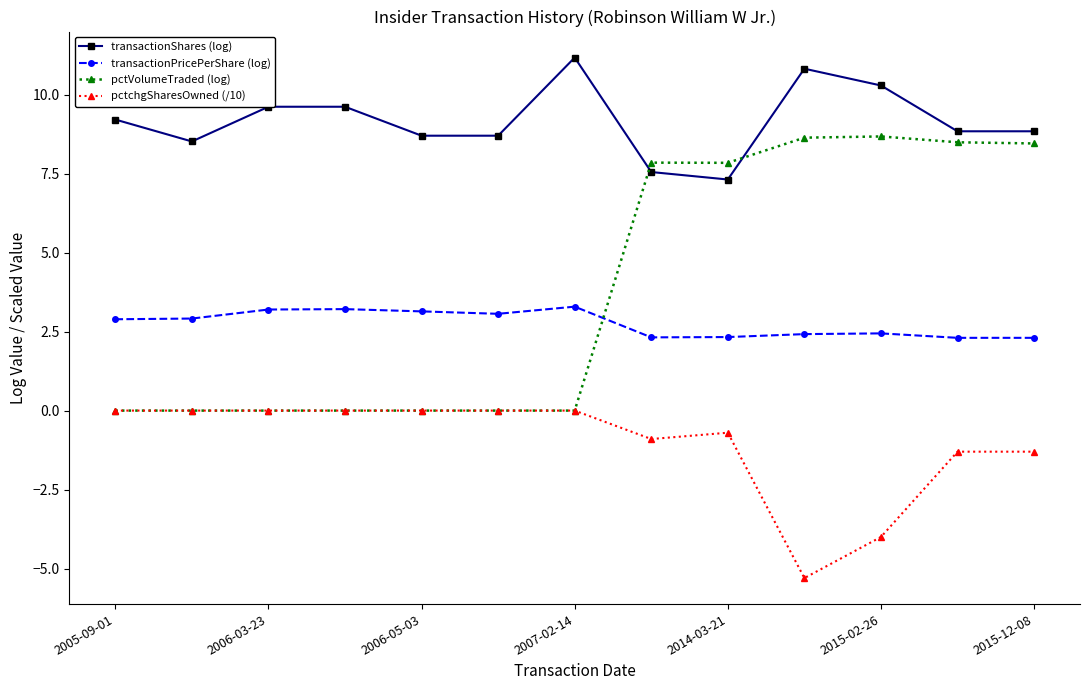

True or false: pctchgSharesOwned (/10) and transactionPricePerShare (log) intersect in this chart.

False